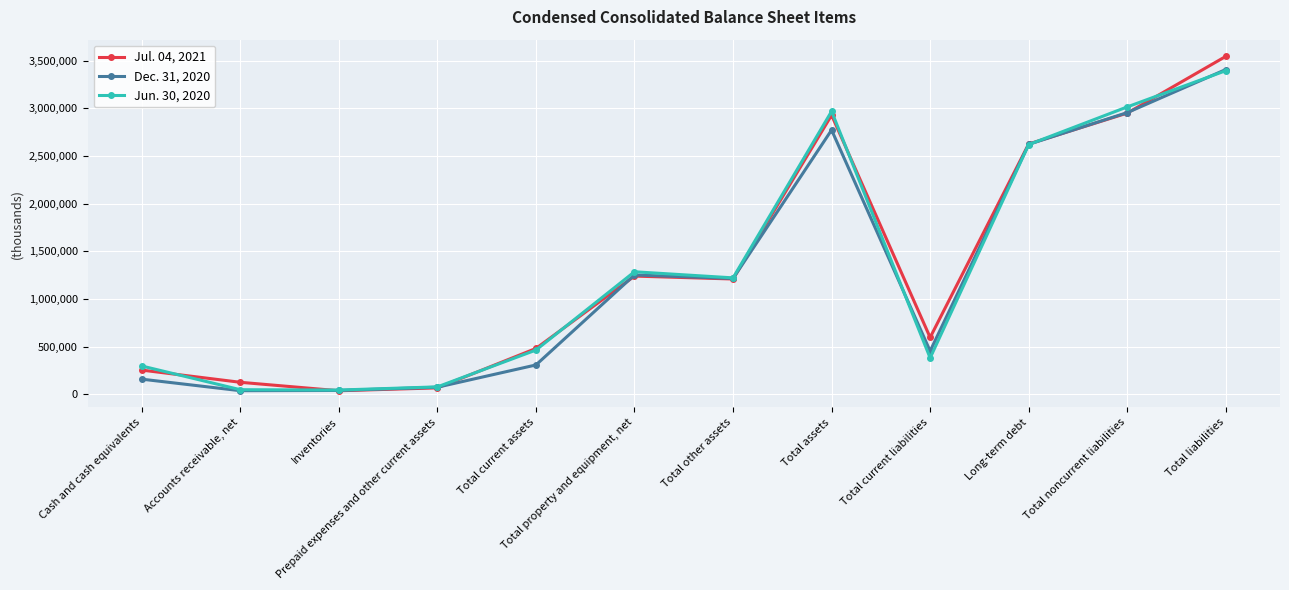

Between Total current assets and Total assets, which series saw the biggest shift?

Jun. 30, 2020